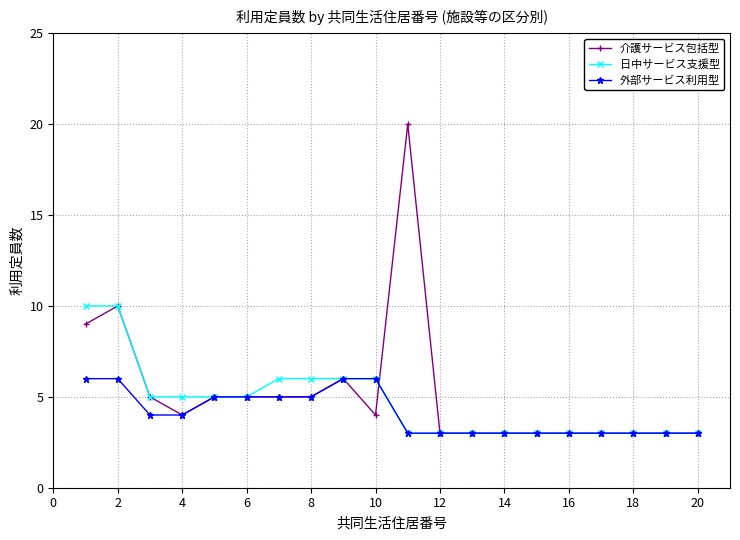

Which series has the widest spread of values?

介護サービス包括型